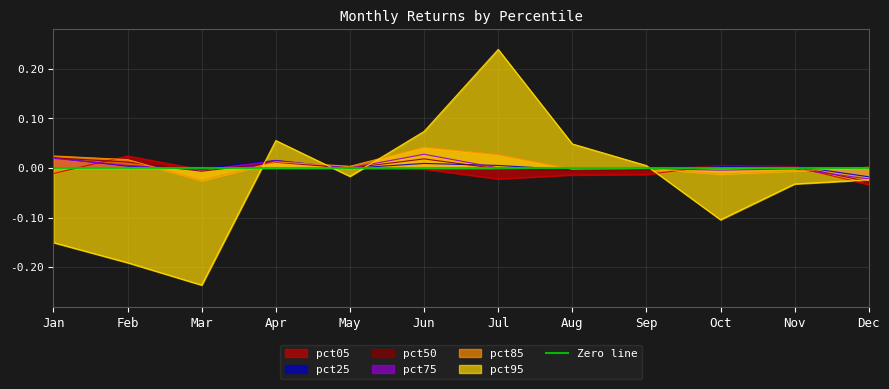

How many intersections are there between pct75 and pct05?

6